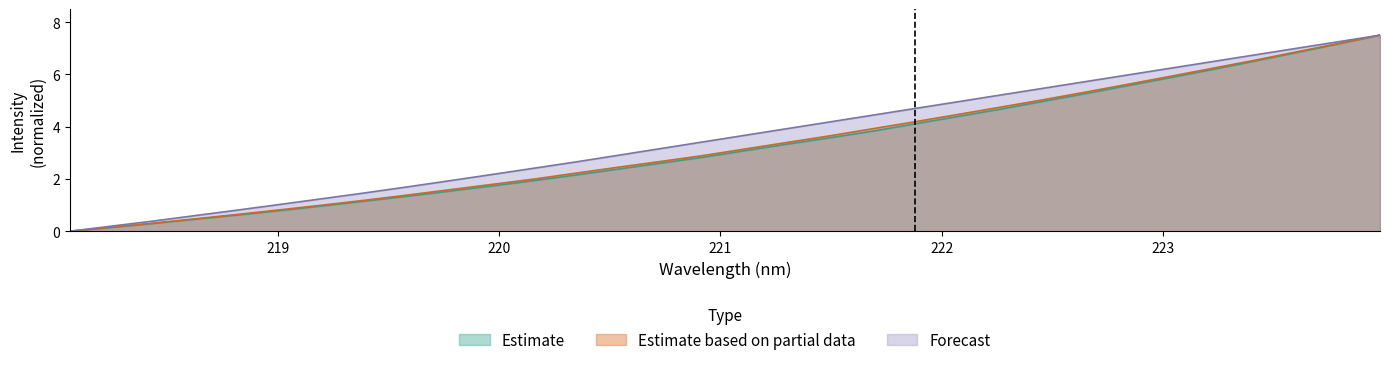

What is the maximum value shown in the chart?

7.5